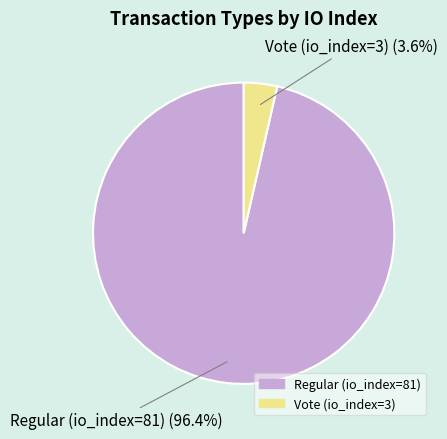

What is the largest slice in the pie chart?

Regular (io_index=81)